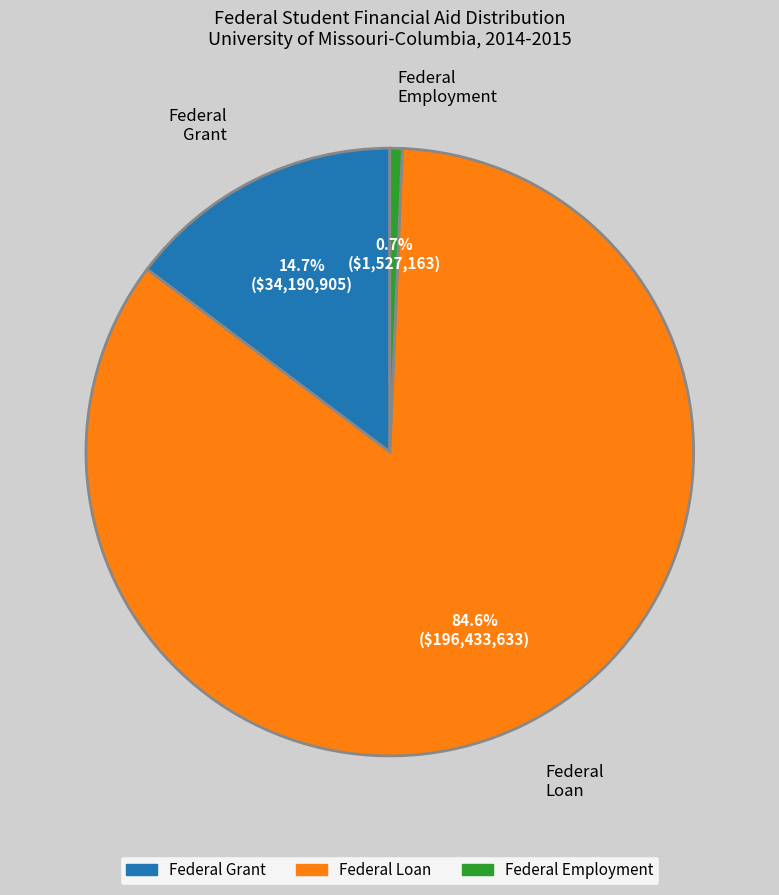

Does any single category account for the majority?

Yes